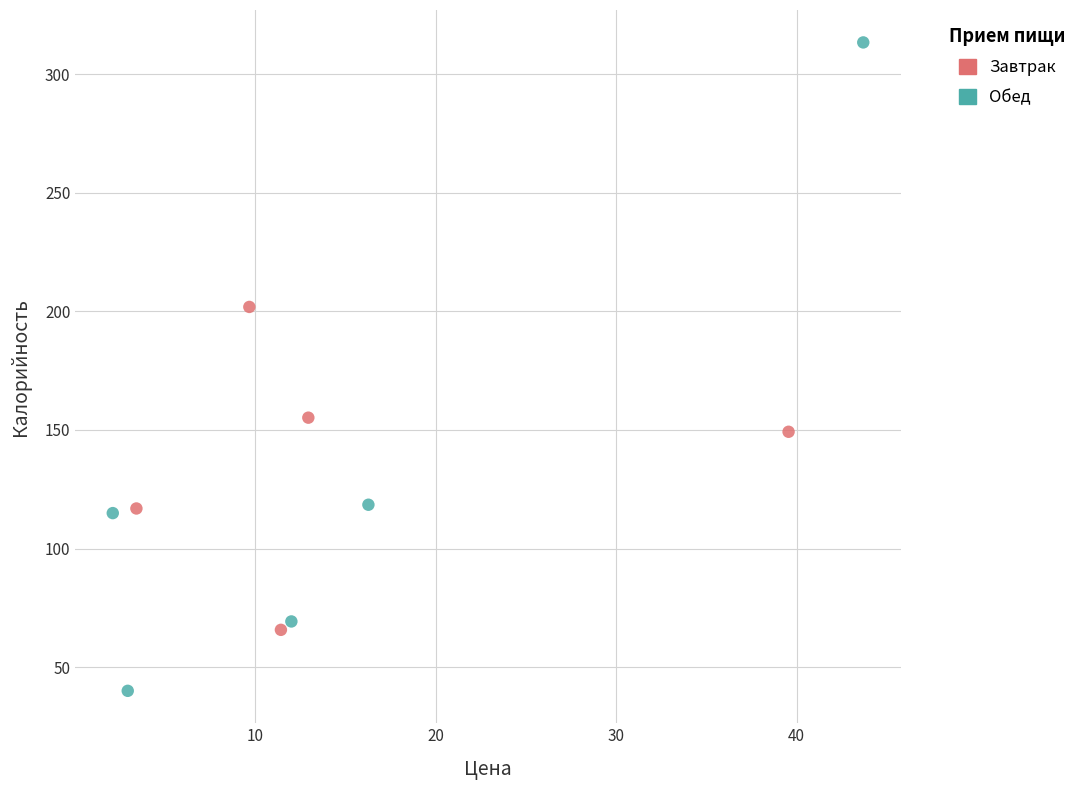

Which series contains the lowest Y value?

Обед